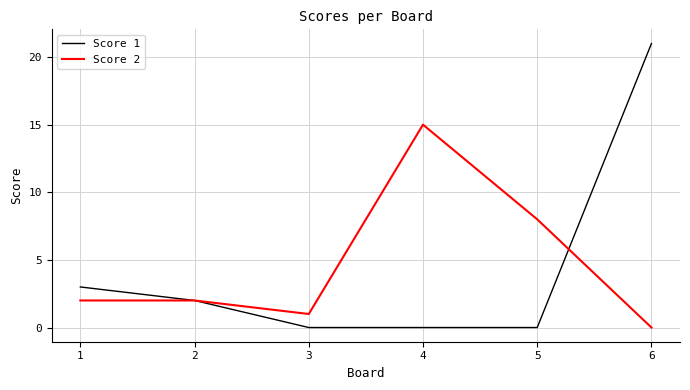

What is the maximum value shown in the chart?

21